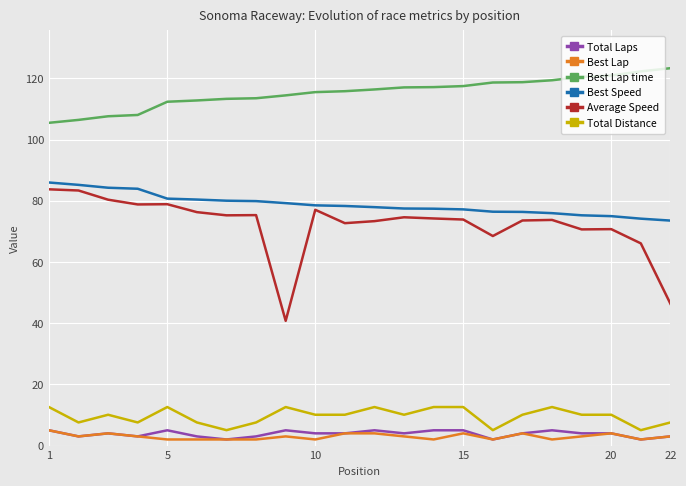

Which series has the widest spread of values?

Average Speed